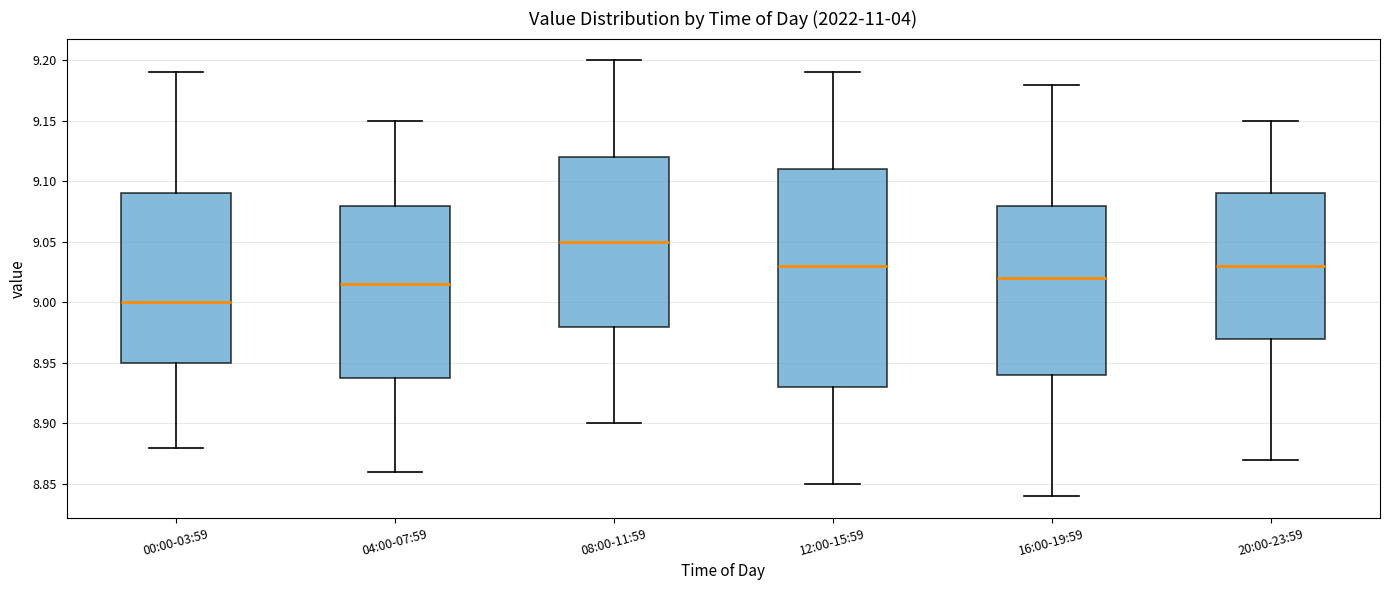

Where does the median line of the box for 20:00-23:59 sit on the y-axis? The values are not printed on the chart, so give them approximately, as read against the axis.

9.030